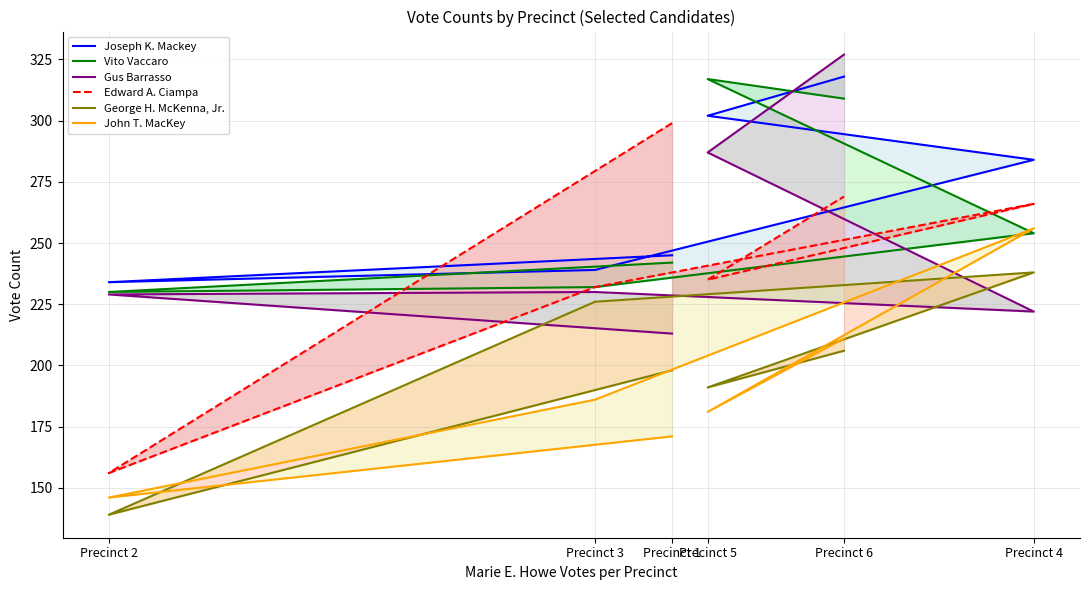

List the series in order of their peak value, highest first.

Gus Barrasso, Joseph K. Mackey, Vito Vaccaro, Edward A. Ciampa, John T. MacKey, George H. McKenna, Jr.